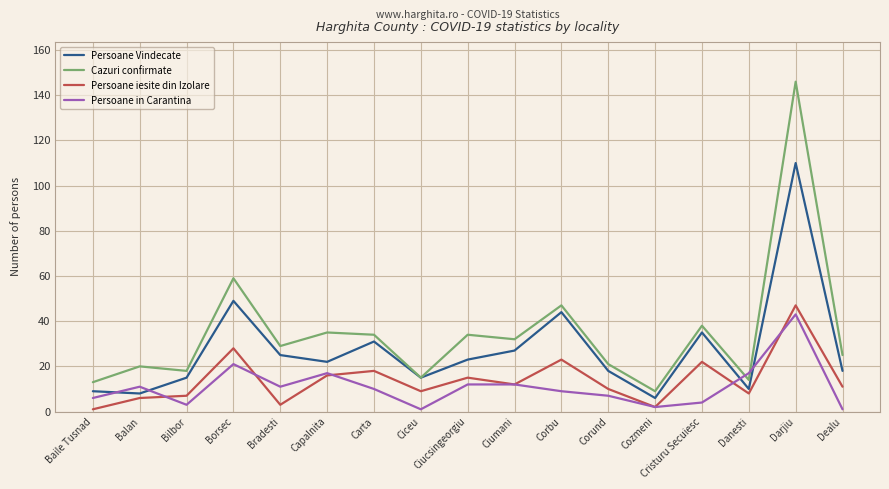

At which category does Cazuri confirmate reach its first local peak?

Balan